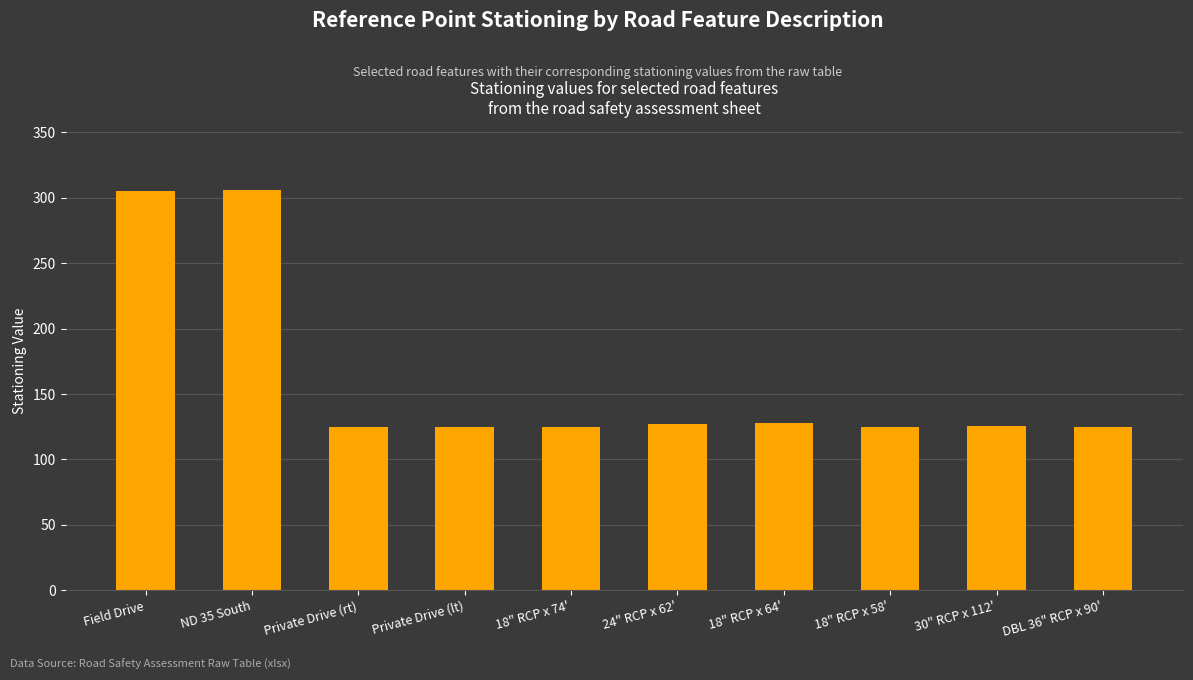

What is the smallest value displayed?

124.5